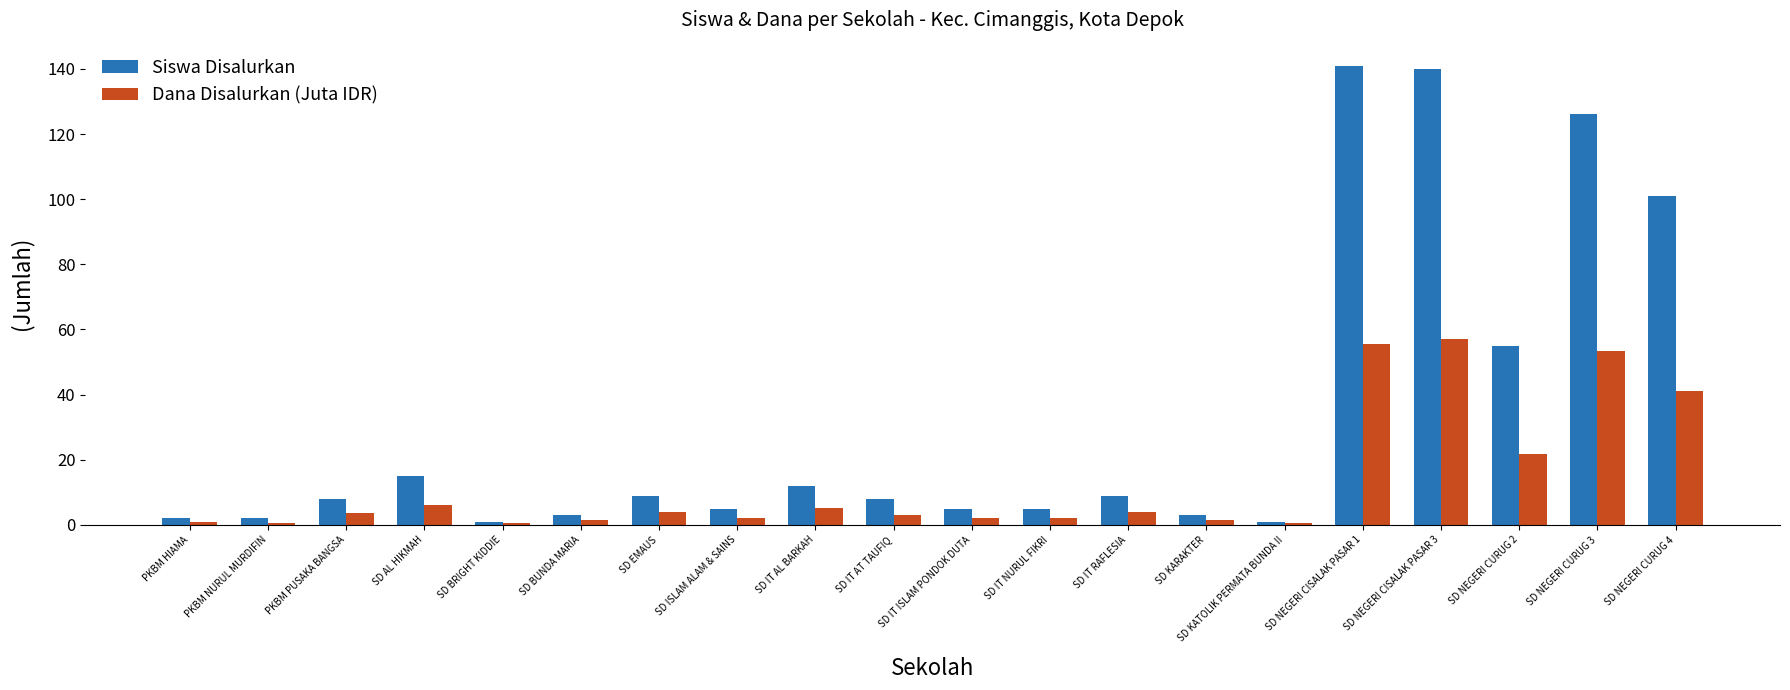

At how many categories does at least one series exceed 102?

3